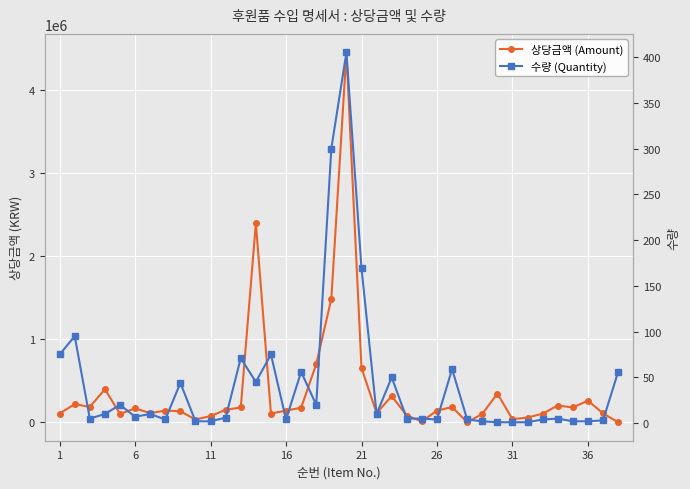

What is the maximum value shown in the chart?

4455000